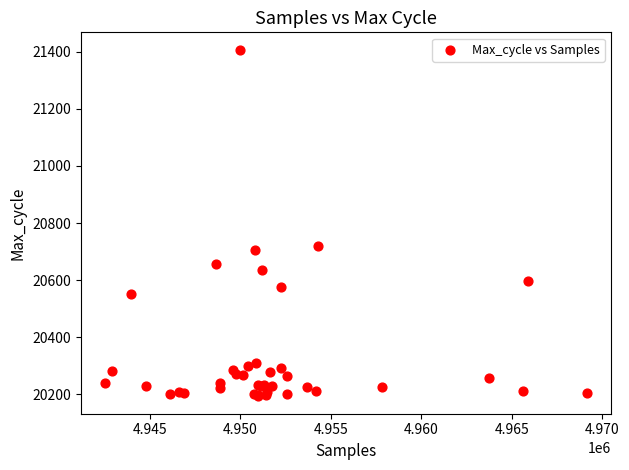

What Y value in the scatter plot is closest to 20800?

20720